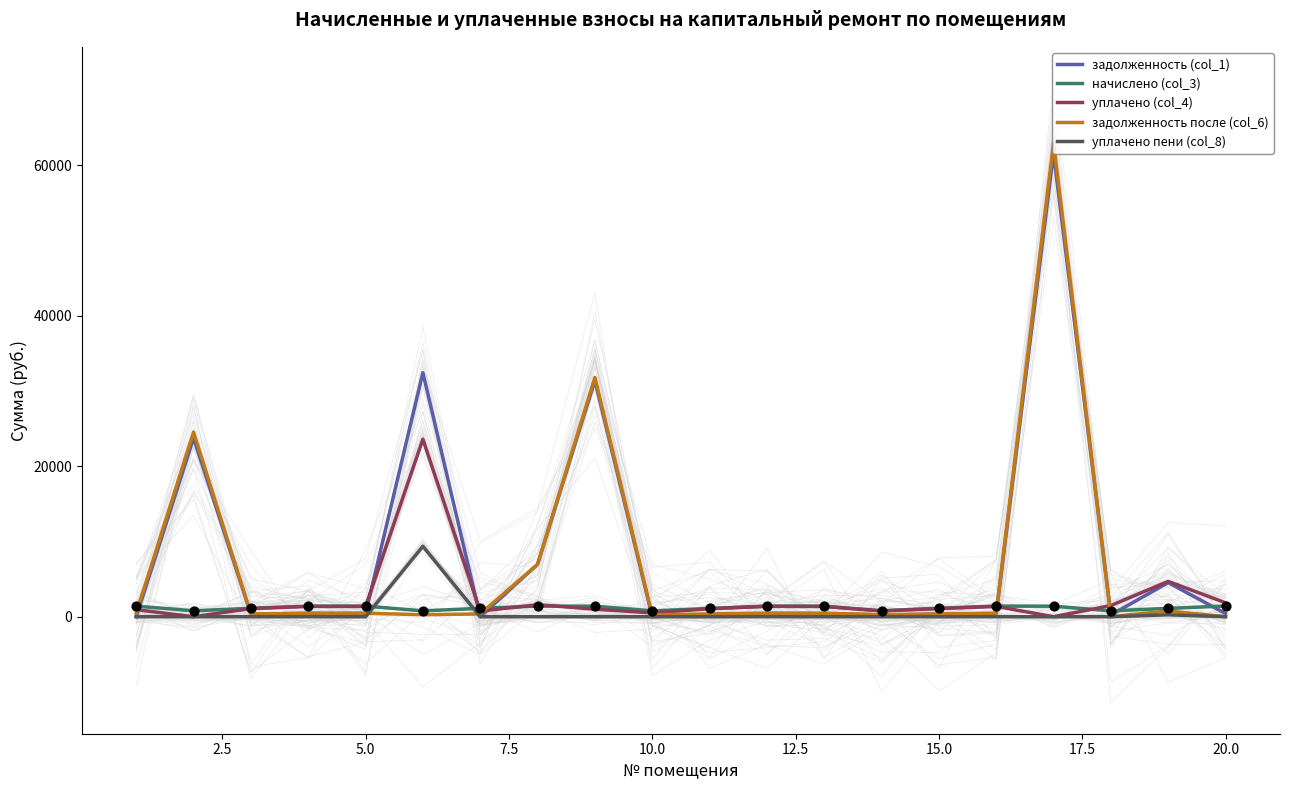

The value of уплачено пени (col_8) at 15.0 is 0.0. True or false?

True